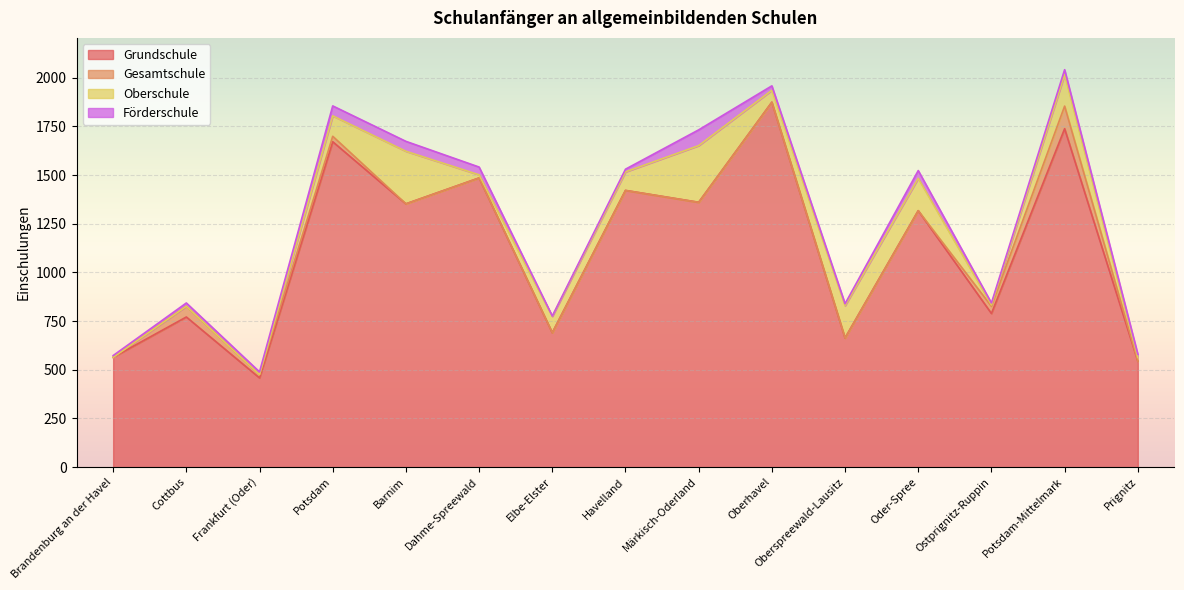

Is it true that Oberschule equals 0 at Frankfurt (Oder)?

True